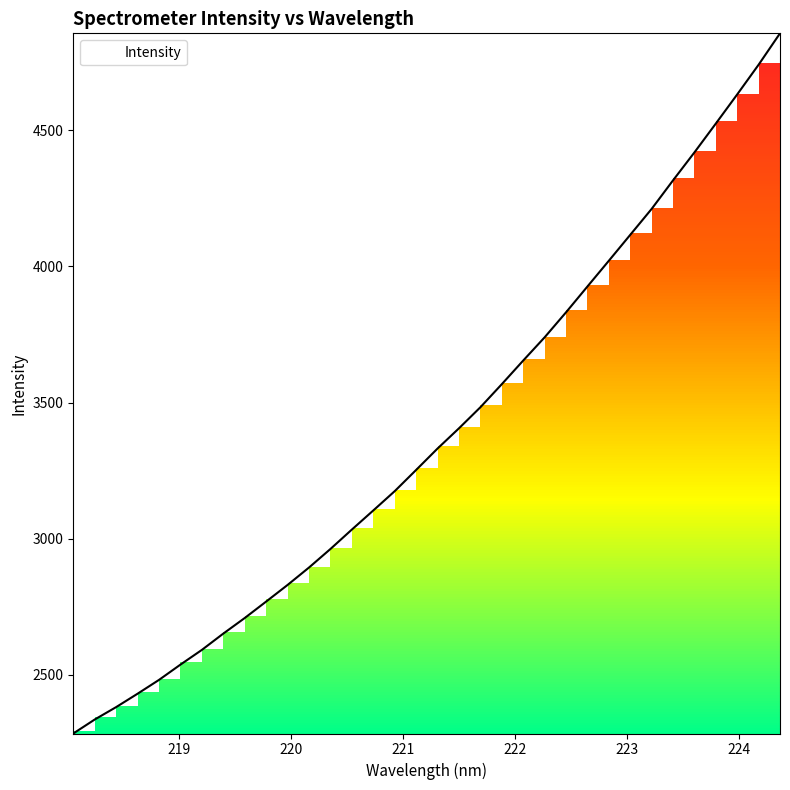

True or false: the data has more than 1 interior local peaks.

False